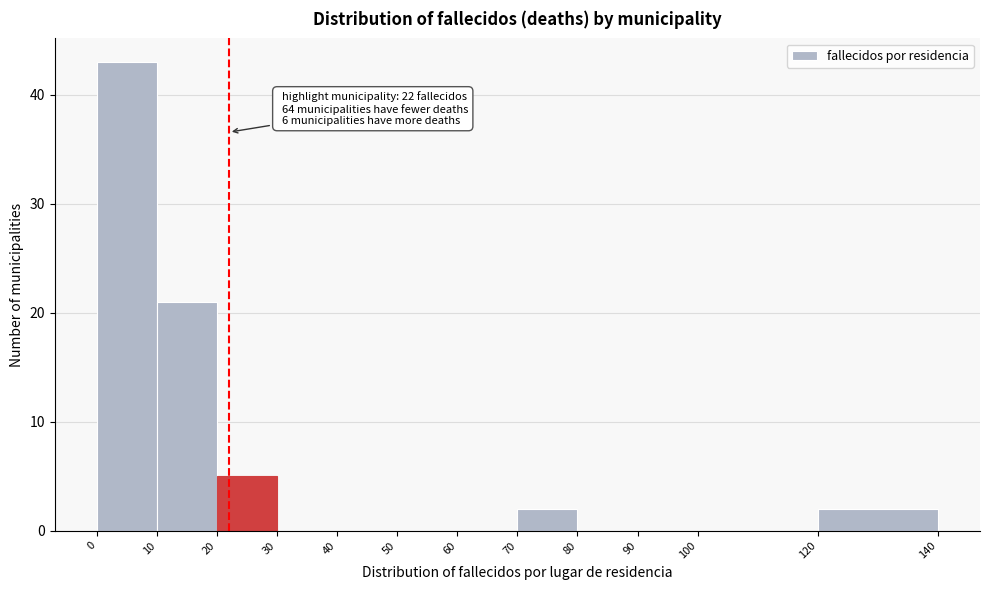

Over which range of the x-axis is the bar tallest?

0 to 10